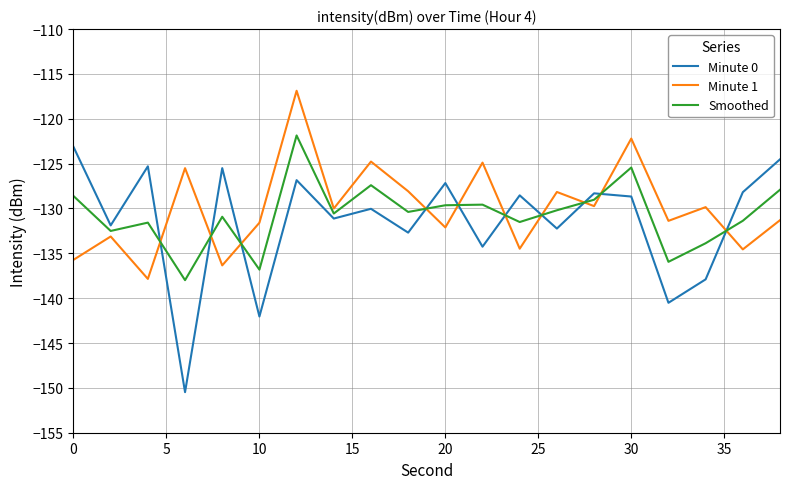

Rank the series by their average value, from highest to lowest.

Minute 1, Smoothed, Minute 0